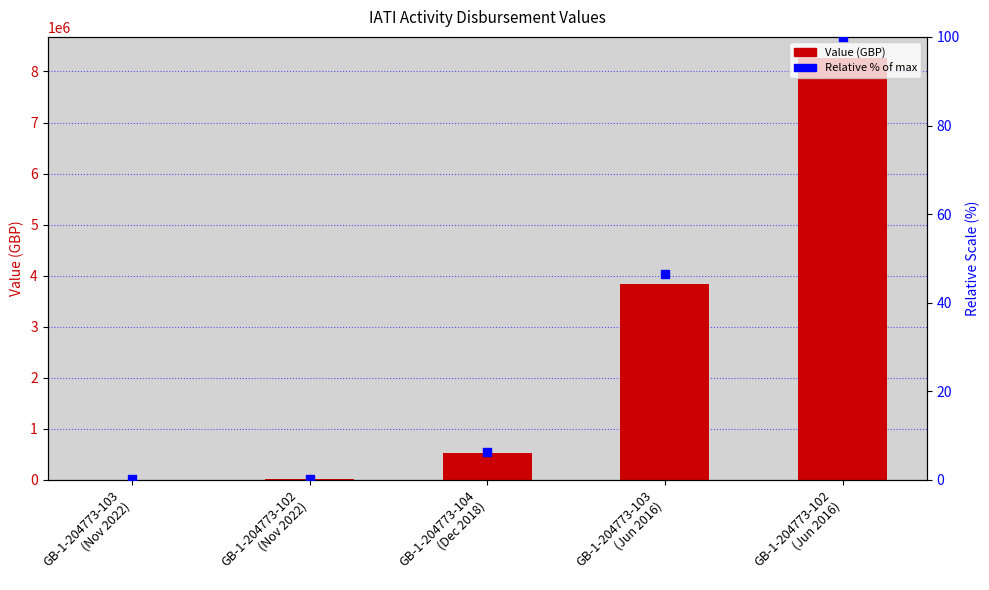

Which series has the largest total across all categories?

Value (GBP)